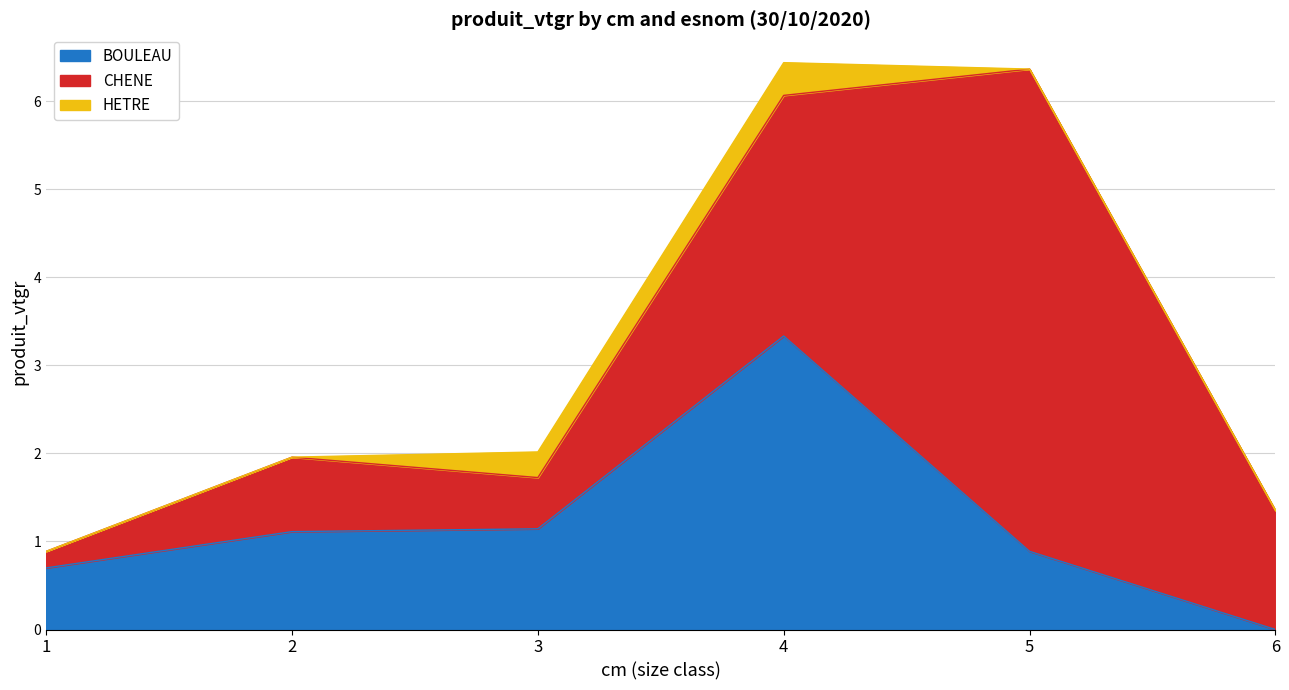

Does the chart have visible grid lines?

Yes